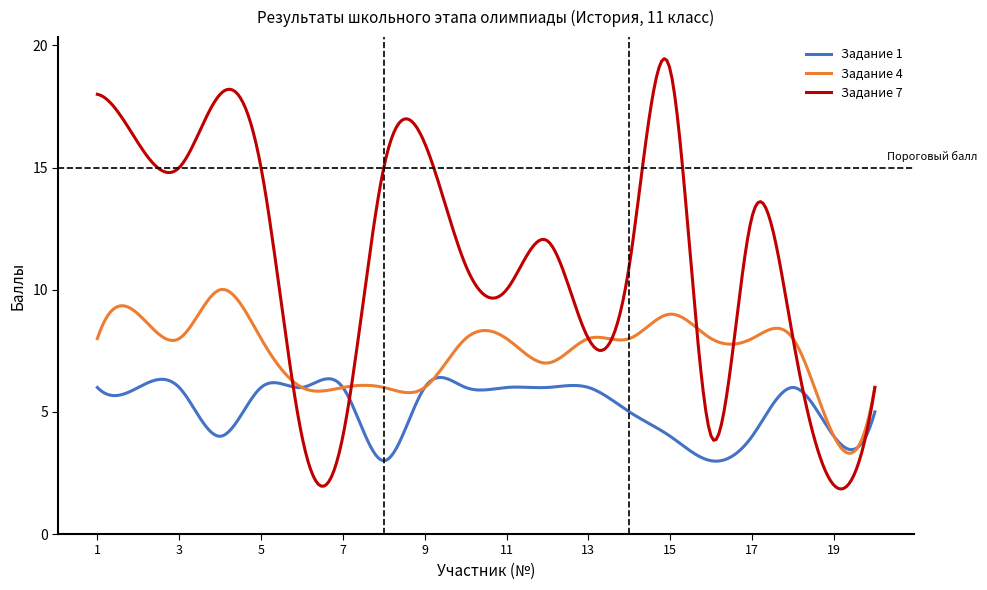

List the series in order of their overall mean, lowest first.

Задание 1, Задание 4, Задание 7